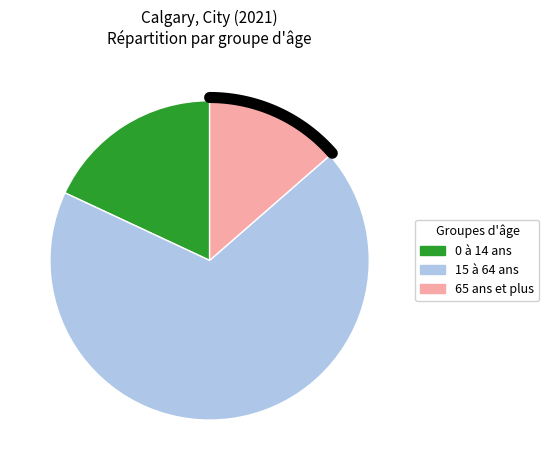

Does 15 à 64 ans represent more than half of the total?

Yes